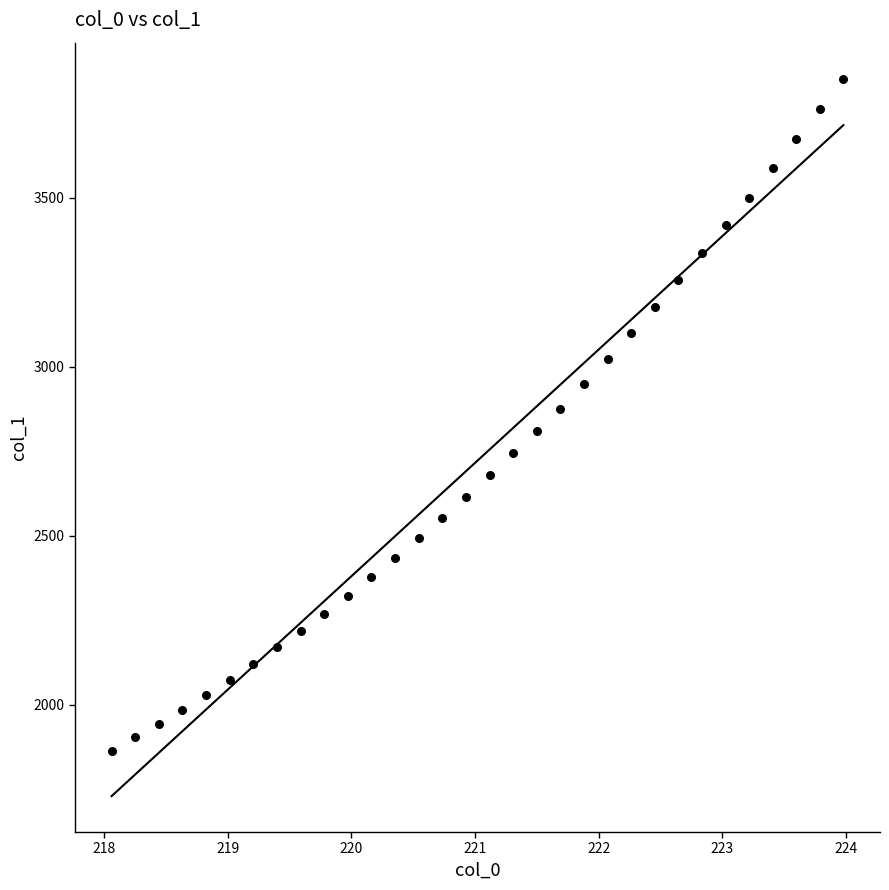

What is the range of X values (max minus min)?

5.9